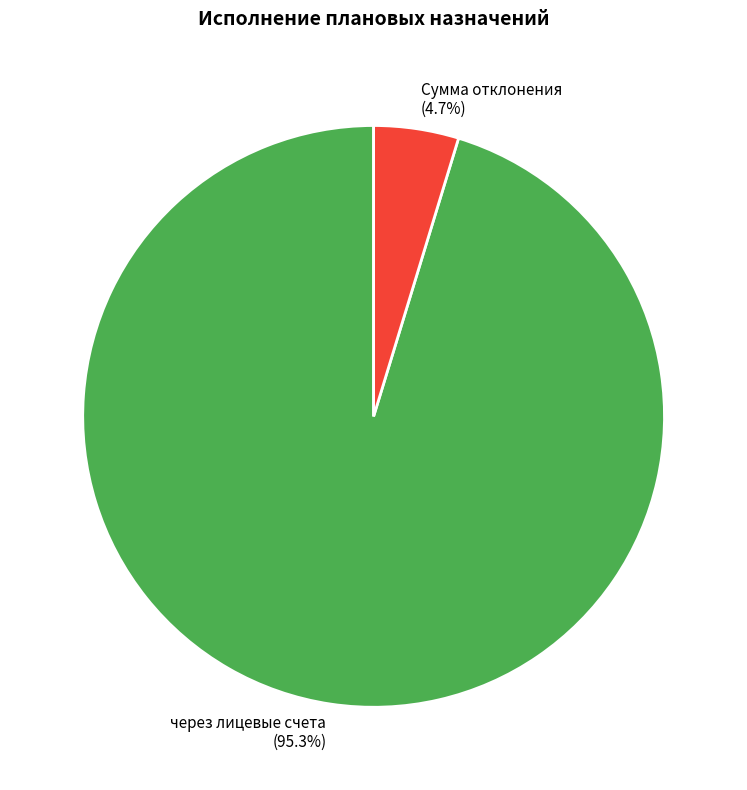

Between через лицевые счета and Сумма отклонения, which is larger?

через лицевые счета